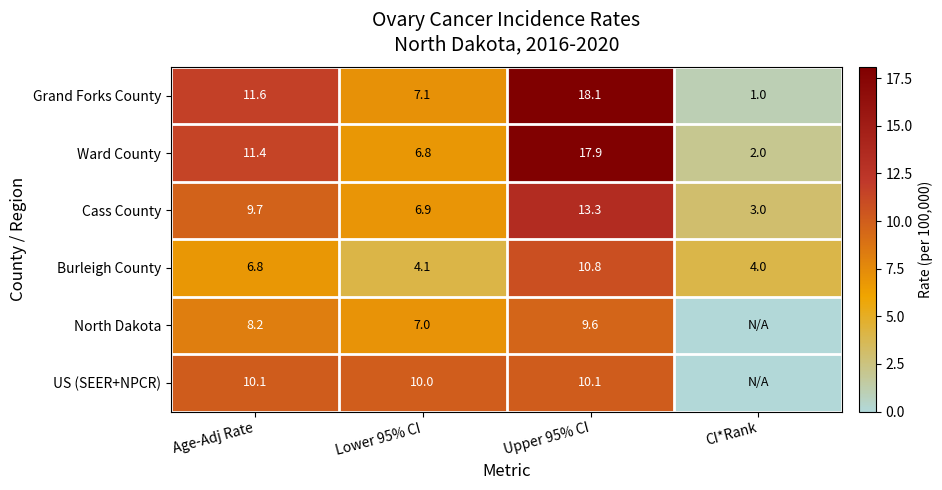

What is the approximate value of Ward County at CI*Rank?

2.0